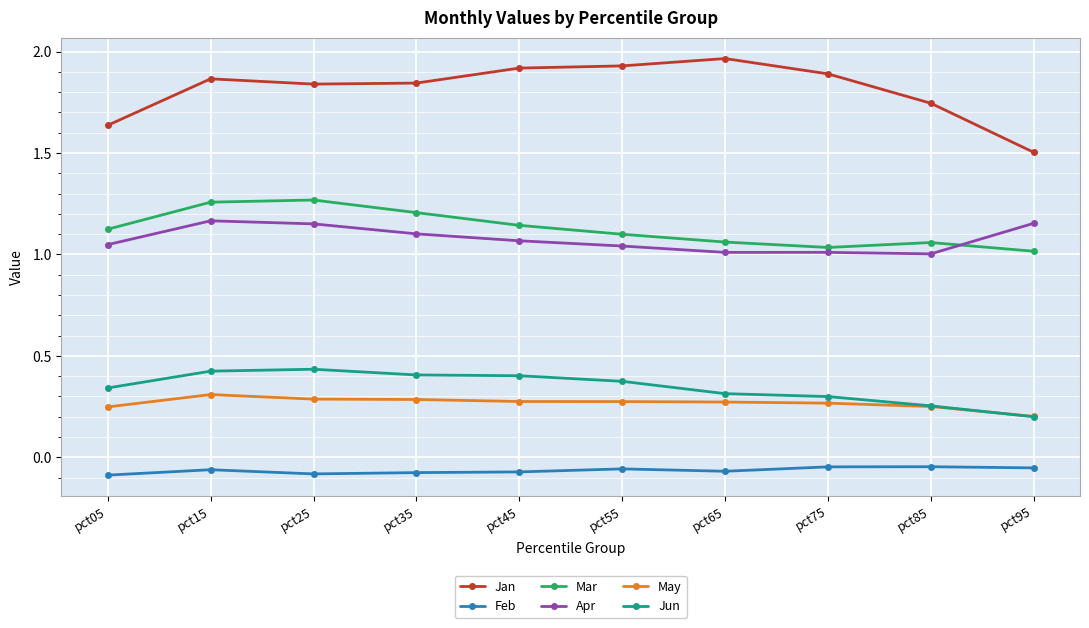

How many times do Jun and May cross each other?

1